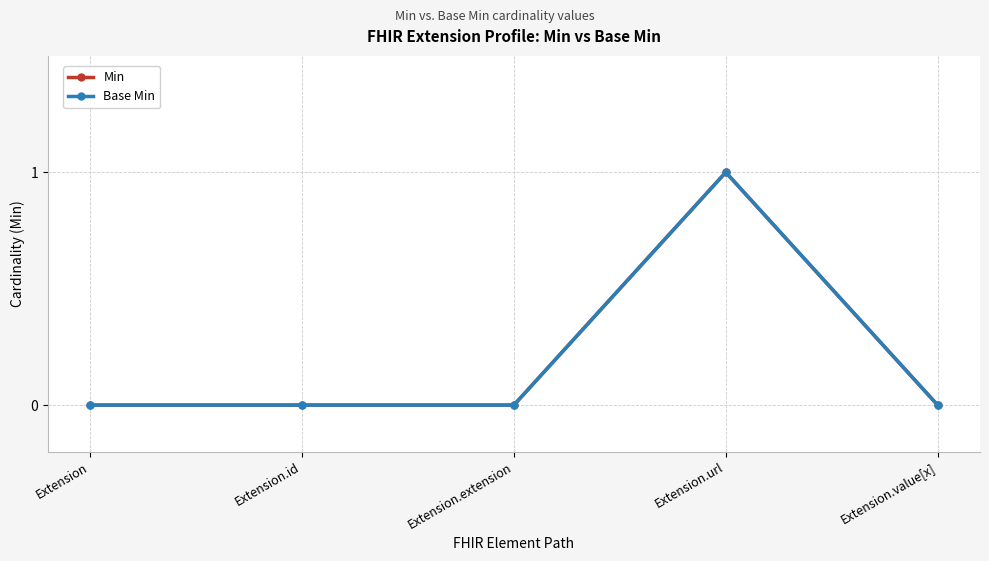

Is this an area chart (filled region under the line)?

No